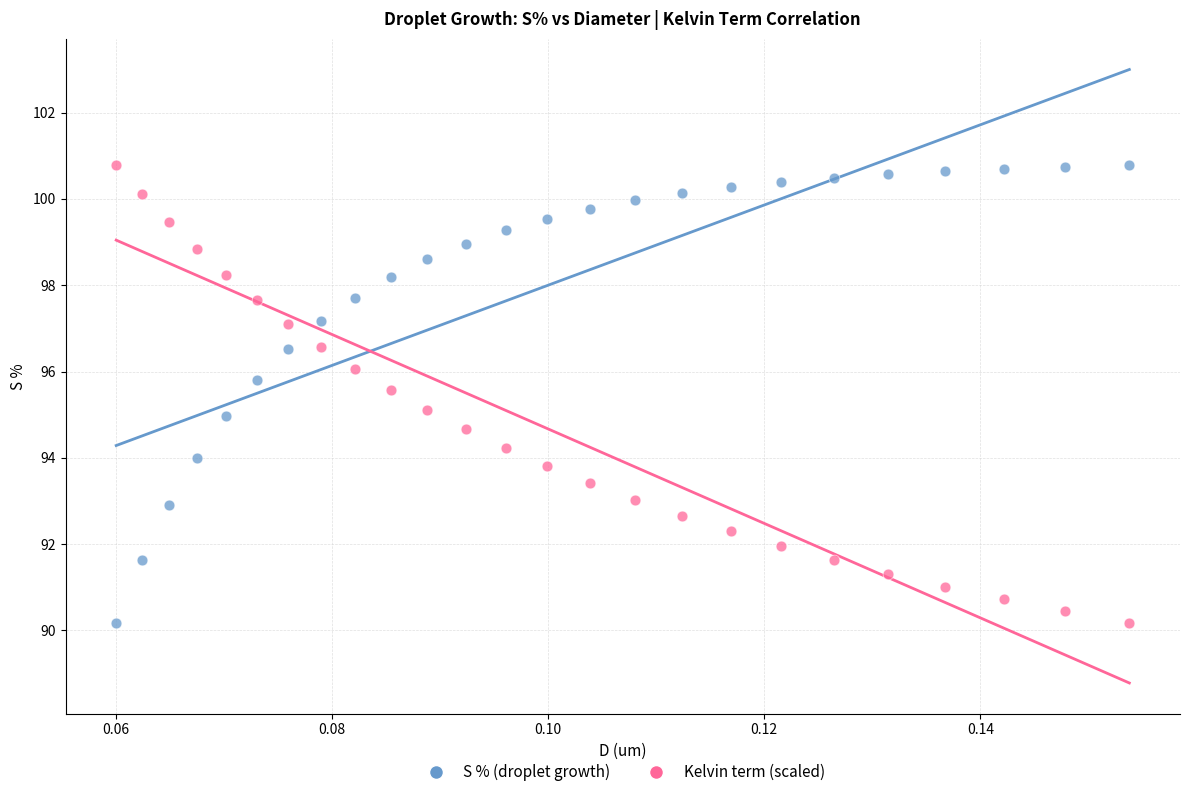

Across all data points, what is the range of Y values (max minus min)?

10.6